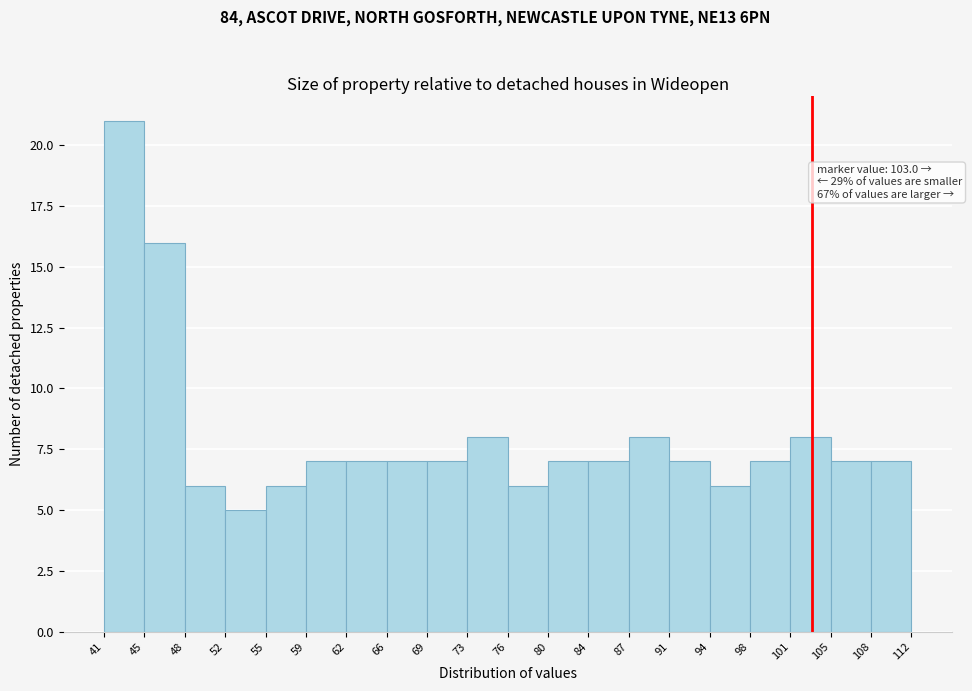

Which range on the x-axis has the tallest bar?

41 to 45